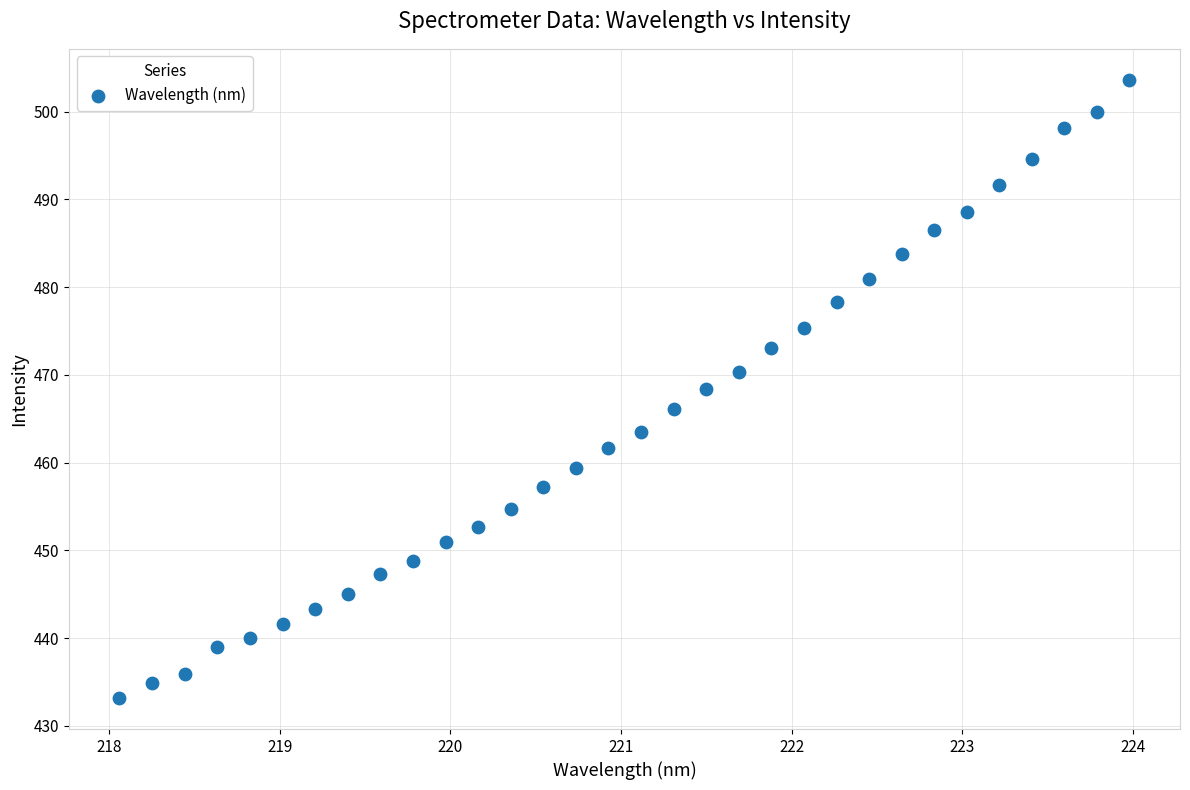

What is the range of Y values (max minus min)?

70.5